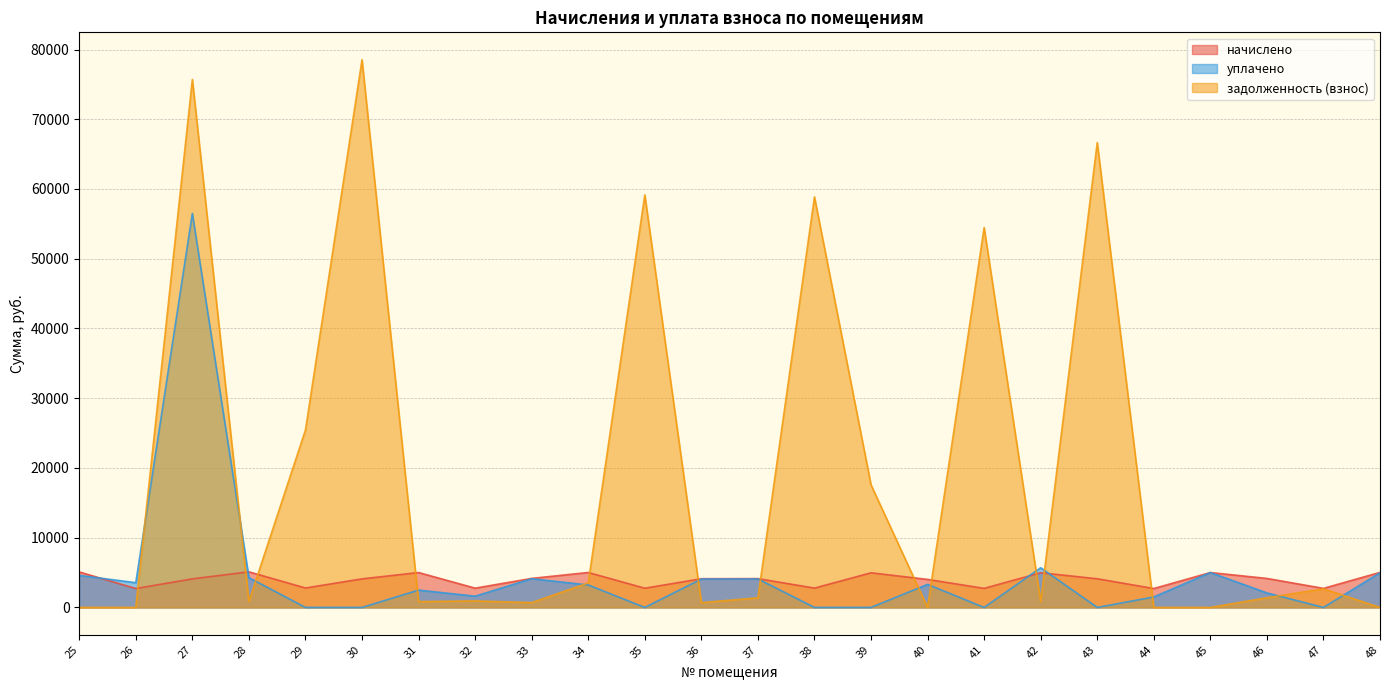

At which label does задолженность (взнос) first exceed 1377?

27